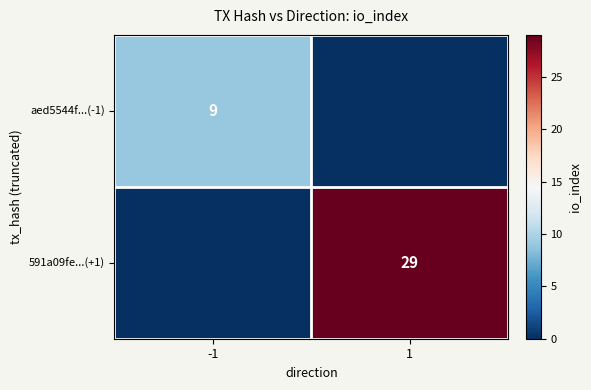

Which has a higher value, 1 or -1?

-1